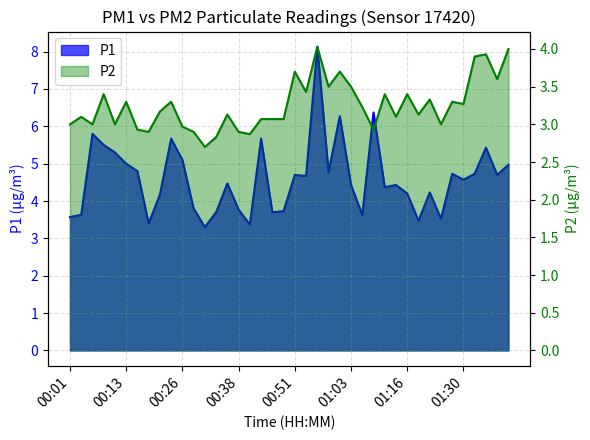

What is the sum of all P1 values?

183.8